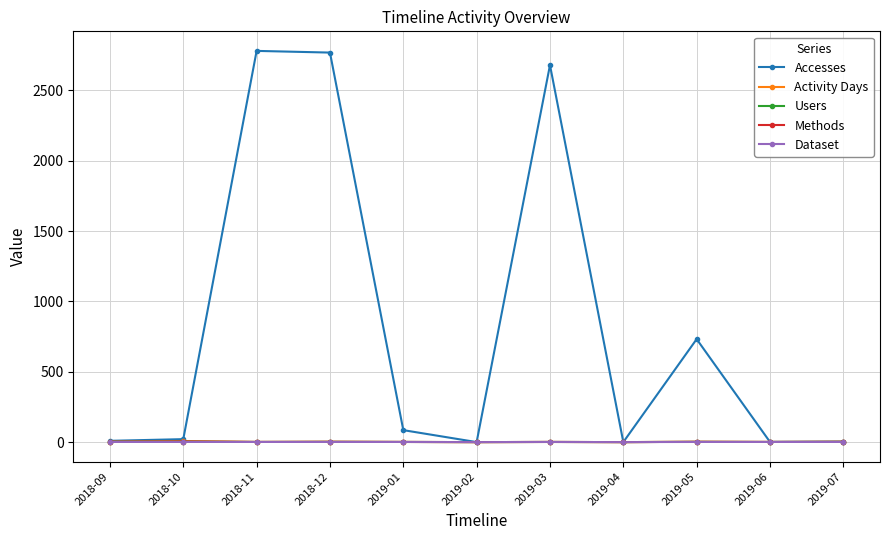

Reading left to right, what are all the values shown in this chart?

Accesses: 9	21	2781	2769	85	0	2680	0	732	1	3
Activity Days: 3	7	1	2	1	0	1	0	2	1	2
Users: 2	4	1	2	1	0	1	0	2	1	2
Methods: 2	4	1	2	1	0	1	0	2	1	2
Dataset: 1	1	1	1	1	0	1	0	1	1	1